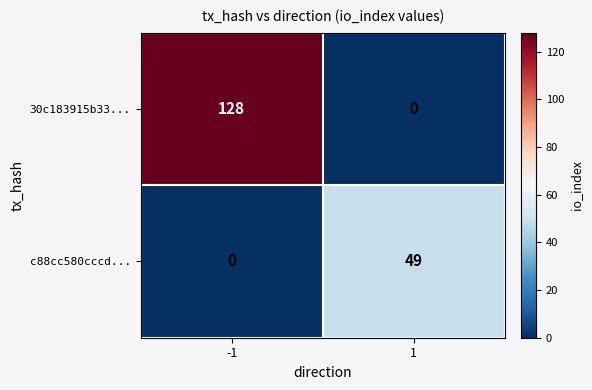

What is the maximum value for c88cc580cccd...?

49